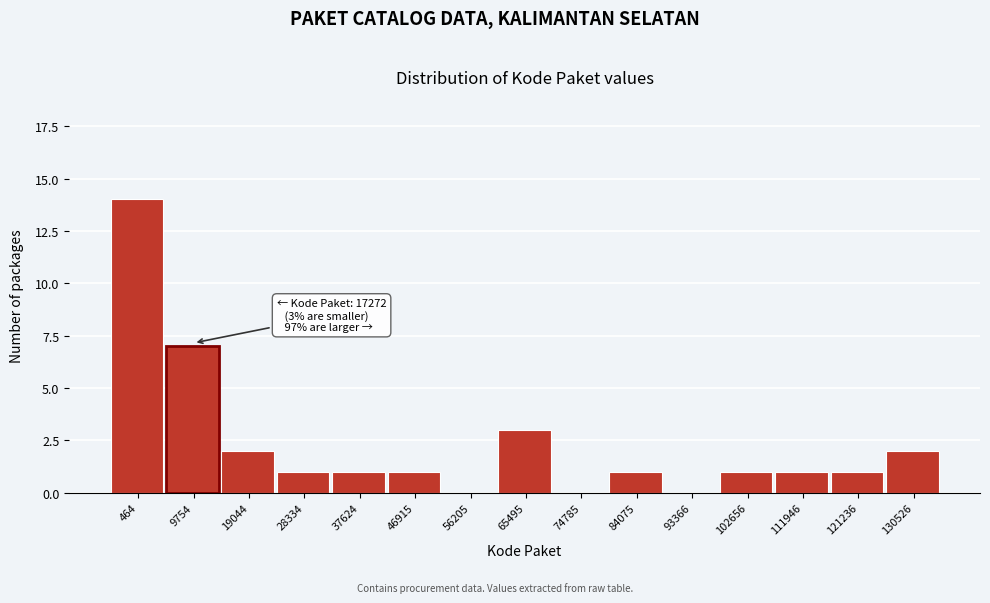

Reading left to right, extract all data points from this chart.

464=14	9754=7	19044=2	28334=1	37624=1	46915=1	56205=0	65495=3	74785=0	84075=1	93366=0	102656=1	111946=1	121236=1	130526=2